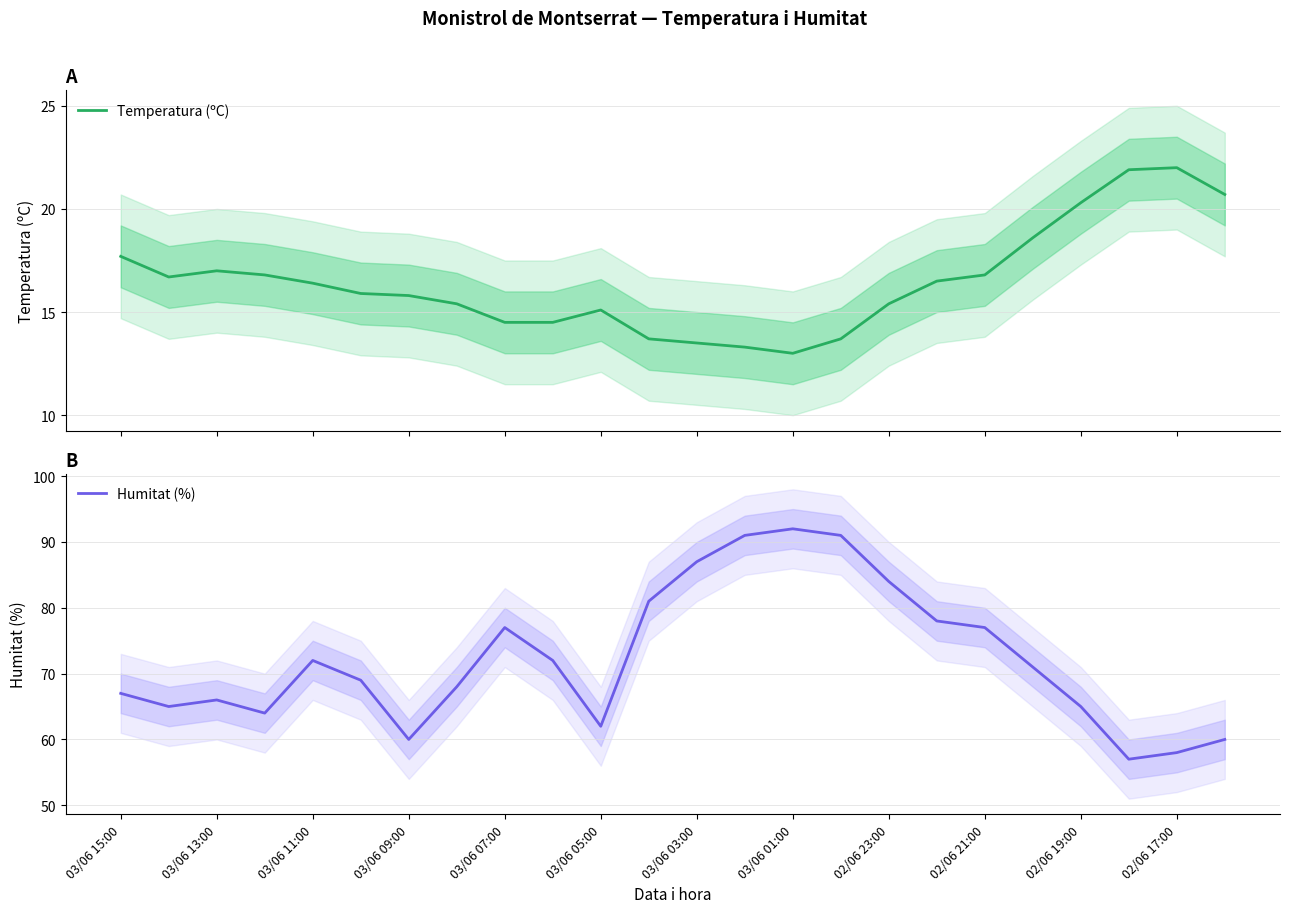

What is the minimum value for Temperatura (ºC)?

13.0